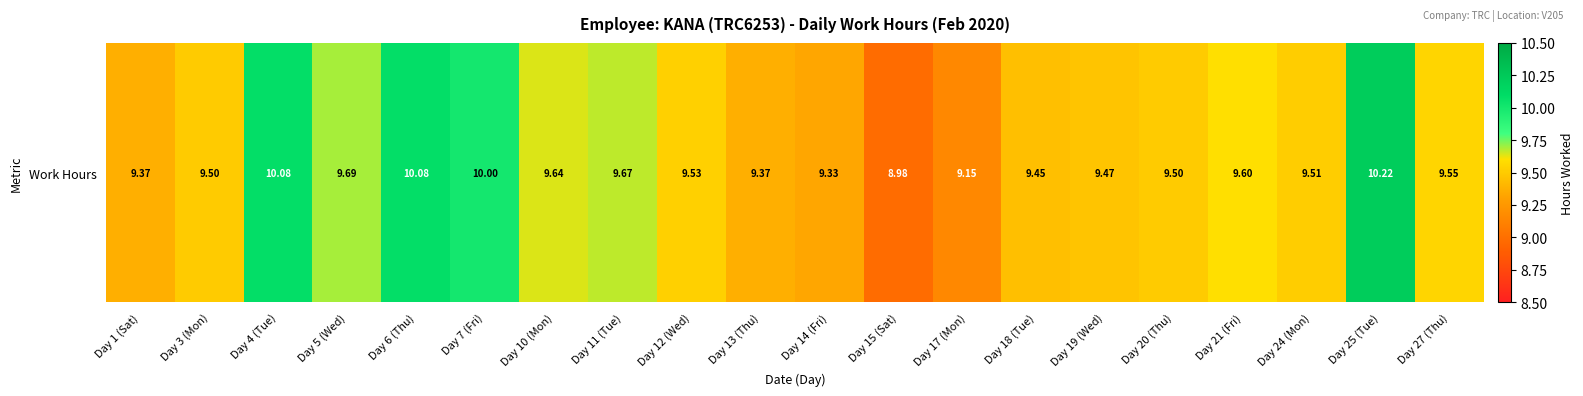

Reading left to right, what are all the values shown in this chart?

9.4	9.5	10.1	9.7	10.1	10.0	9.6	9.7	9.5	9.4	9.3	9.0	9.2	9.4	9.5	9.5	9.6	9.5	10.2	9.6